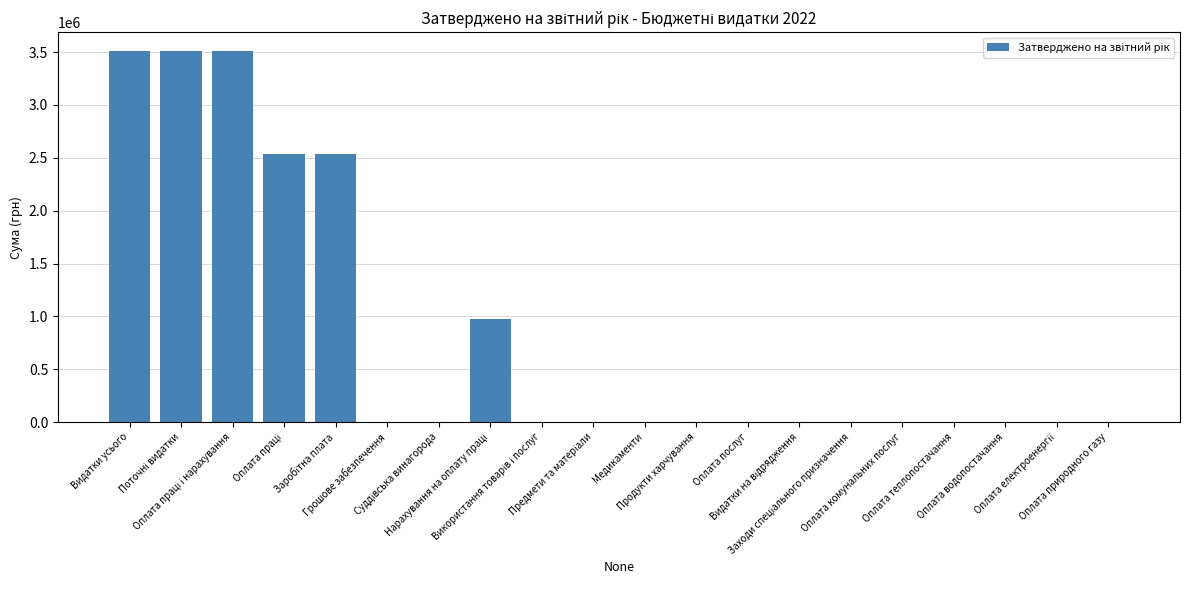

Count the number of categories in the chart.

20